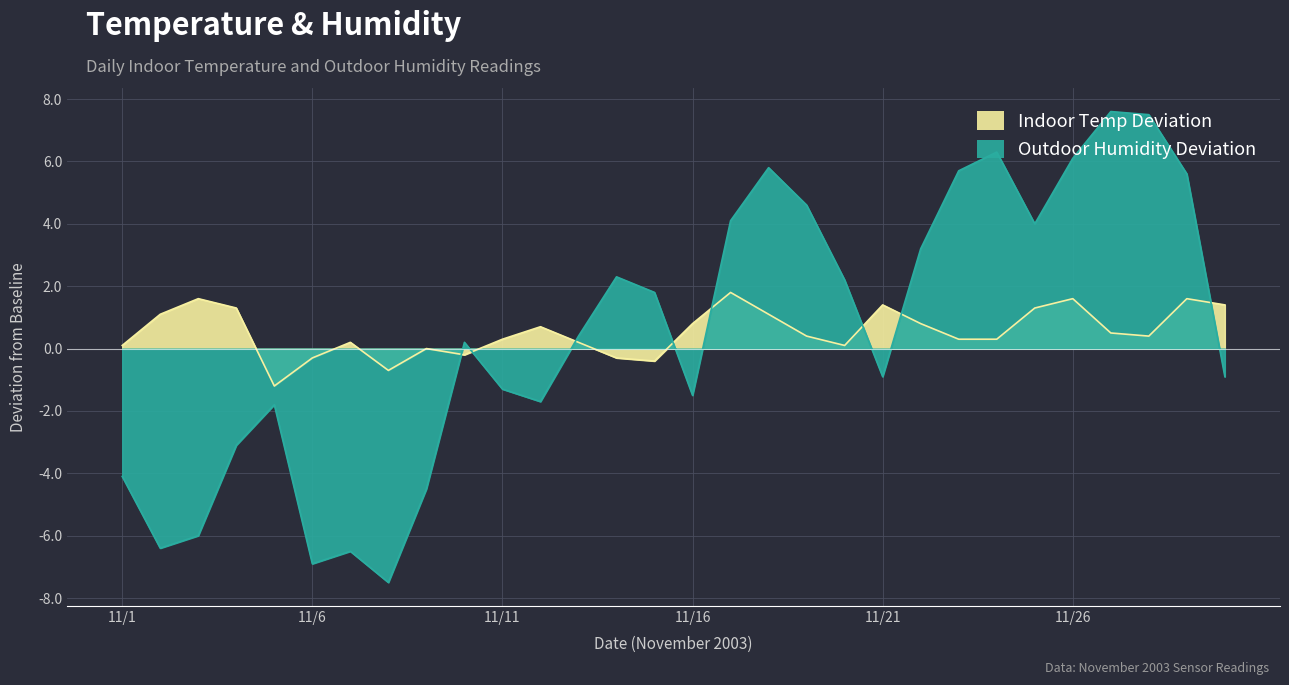

How many times do Indoor Temp and Outdoor Humidity cross each other?

8